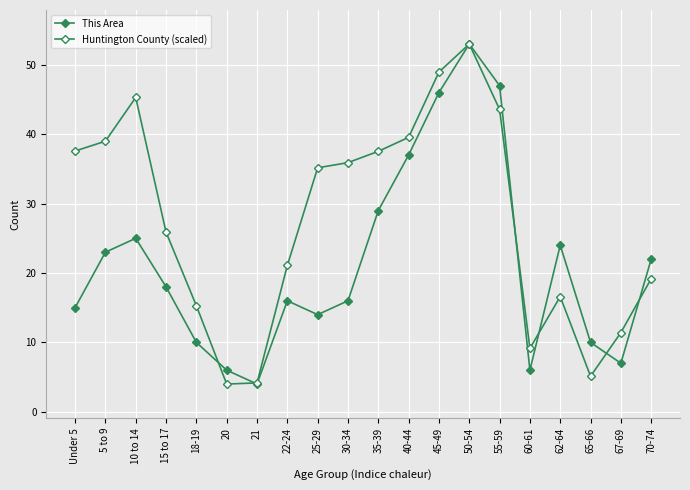

How many values in the This Area series are below 18?

10